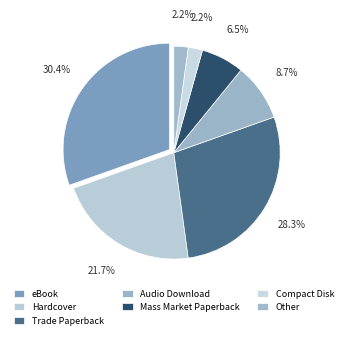

To the nearest percent, what portion does eBook represent?

30%